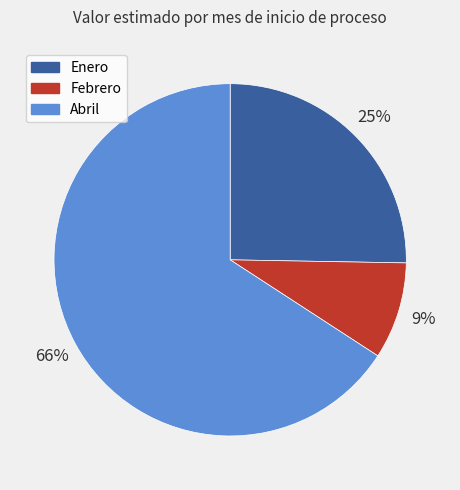

To the nearest percent, what is the average slice percentage?

33%